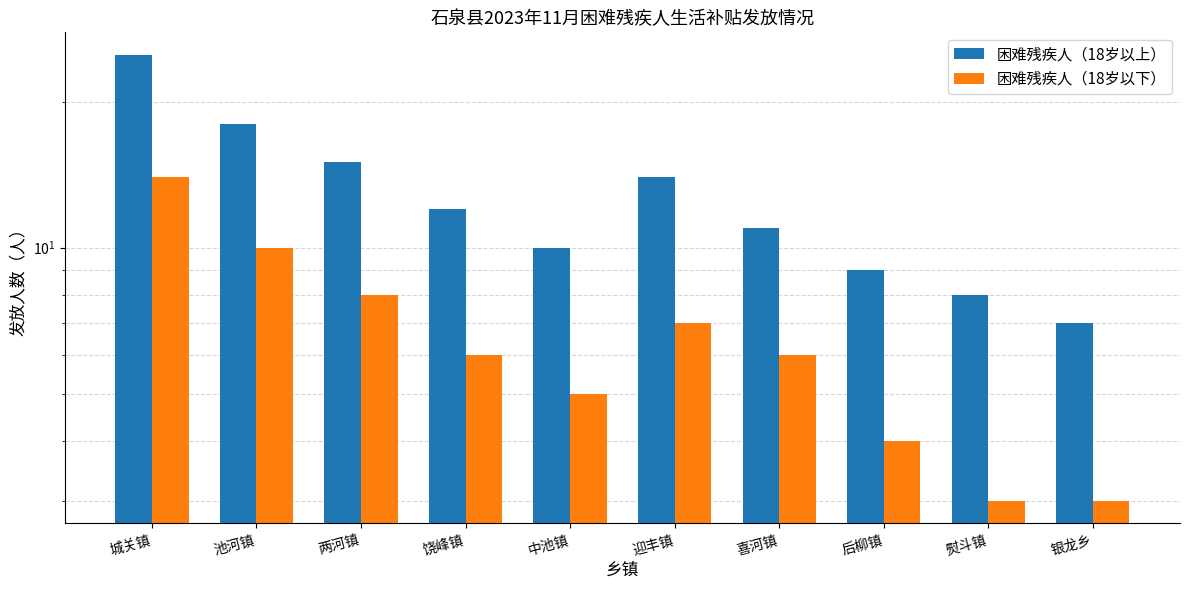

What is the difference between the highest and lowest values at 喜河镇?

5